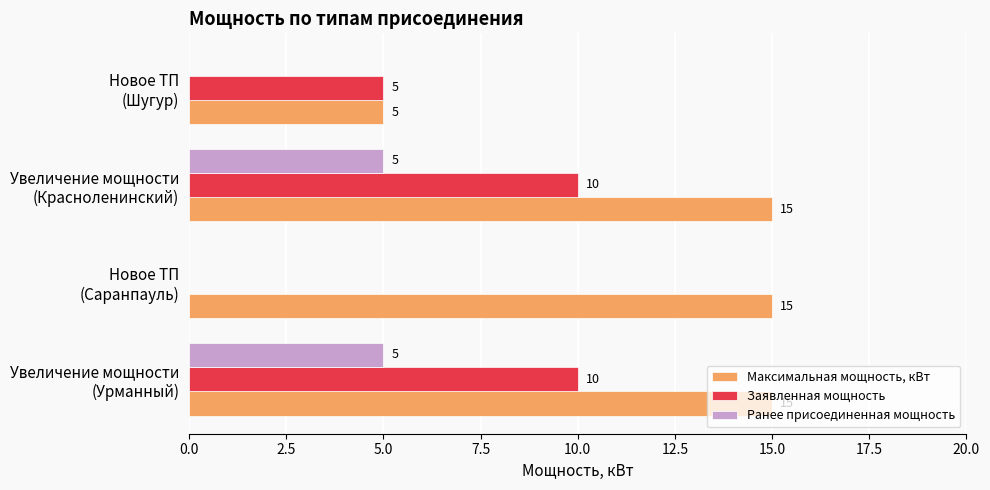

How many Ранее присоединенная мощность values are between 0 and 5?

4